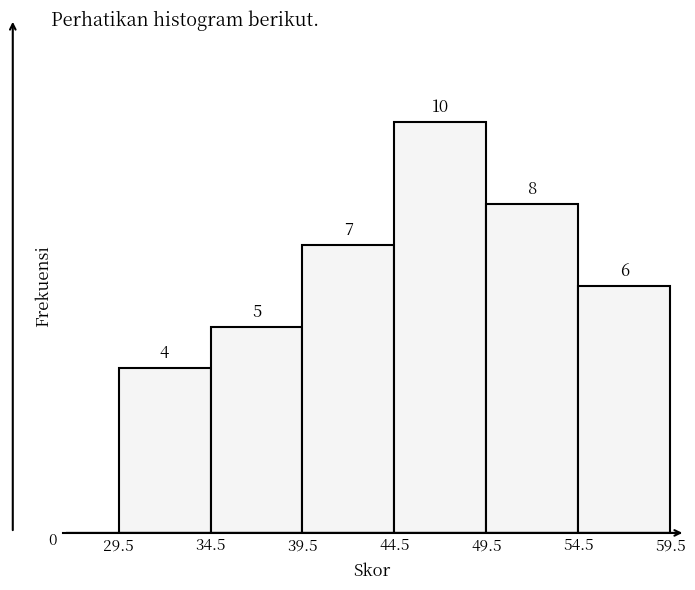

Reading left to right, transcribe this chart: for each bar, give the range it covers on the x-axis and its height.

29.5 to 34.5: 4
34.5 to 39.5: 5
39.5 to 44.5: 7
44.5 to 49.5: 10
49.5 to 54.5: 8
54.5 to 59.5: 6